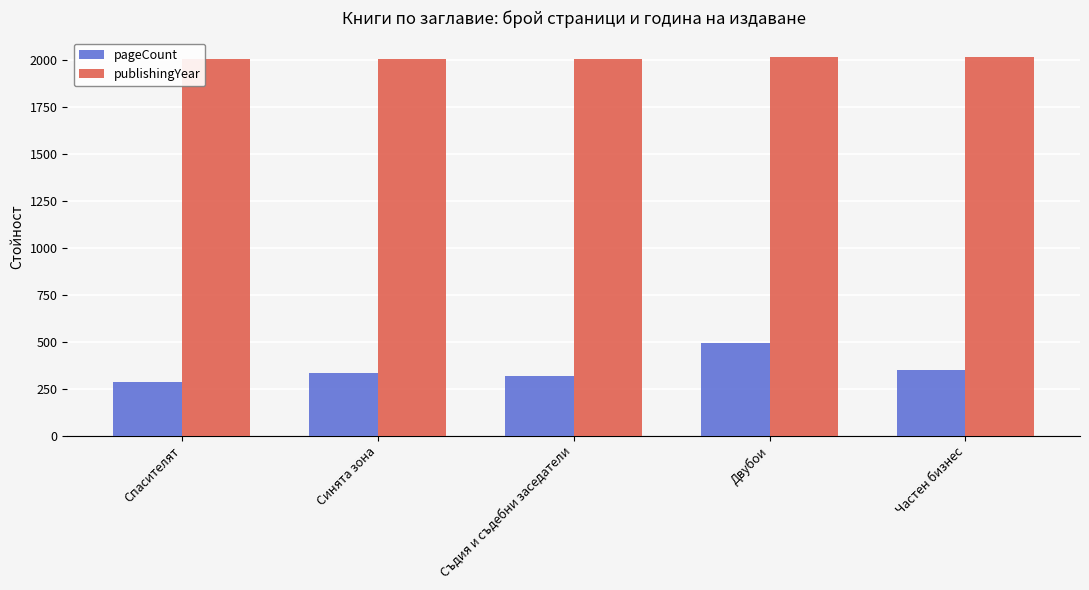

What is the label of the 3rd bar from the left?

Съдия и съдебни заседатели